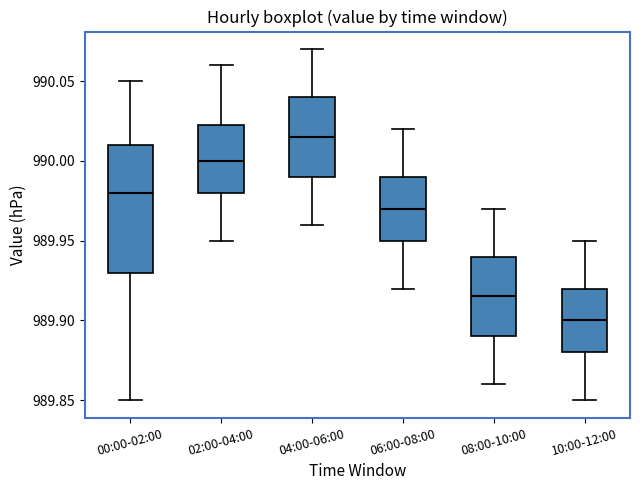

Comparing the boxes themselves (not the whiskers), which one is the tallest?

00:00-02:00